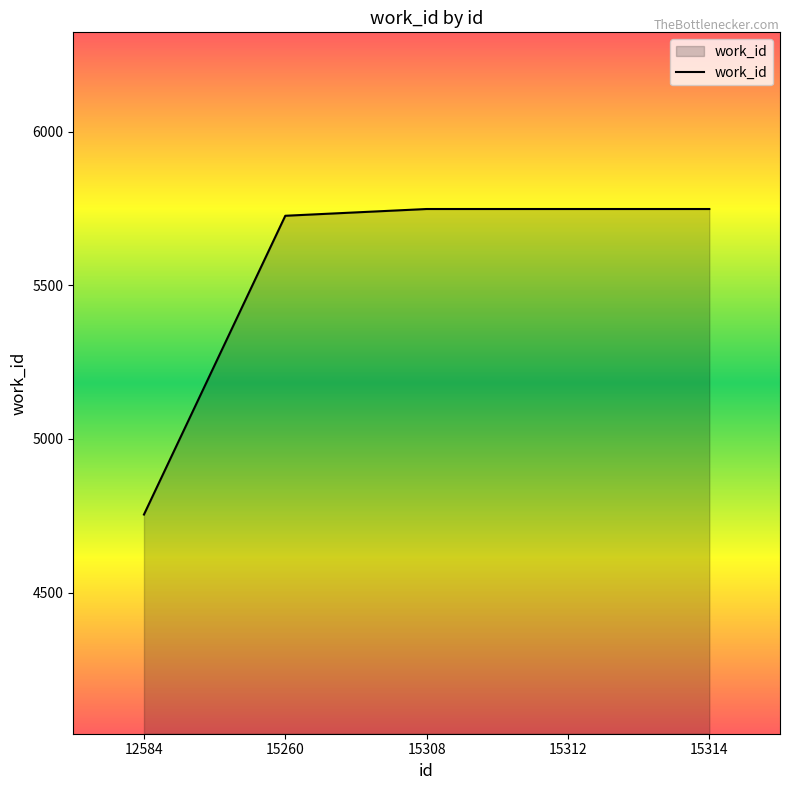

What is the difference between the values at 15260 and 12584?

972